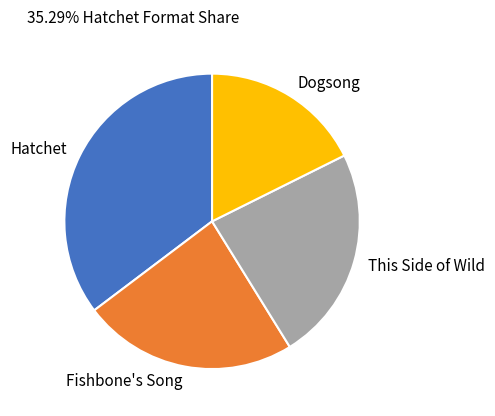

Combined, do Dogsong and Hatchet account for over 50%?

Yes